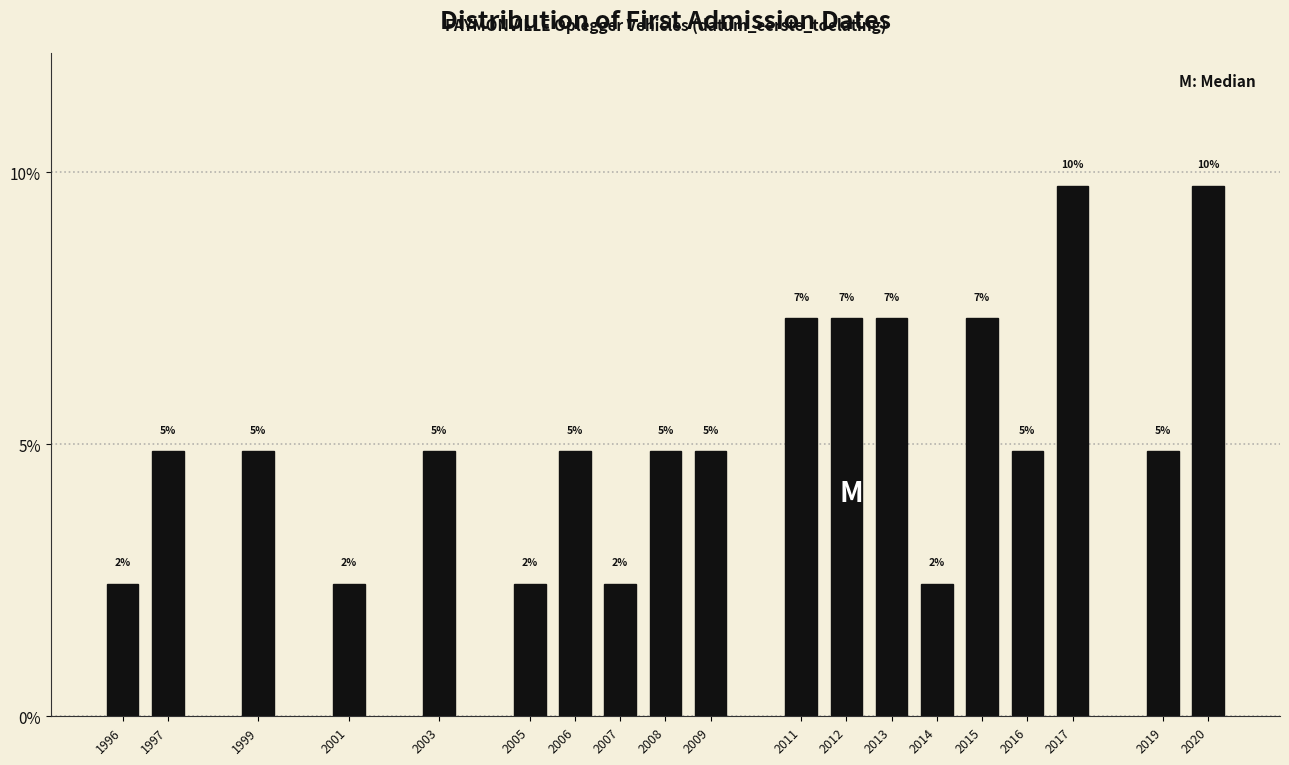

Are the bars horizontal?

No